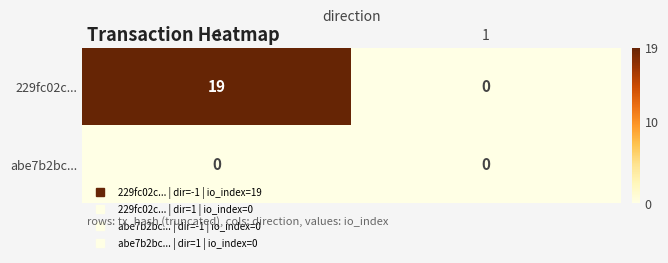

Is it true that 229fc02c... equals 13 at 1?

False